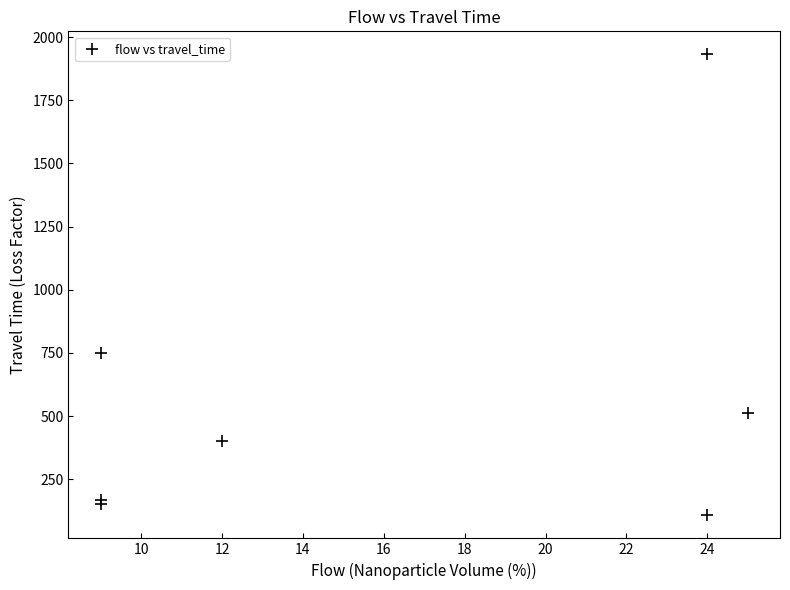

What Y value in the scatter plot is closest to 1019?

749